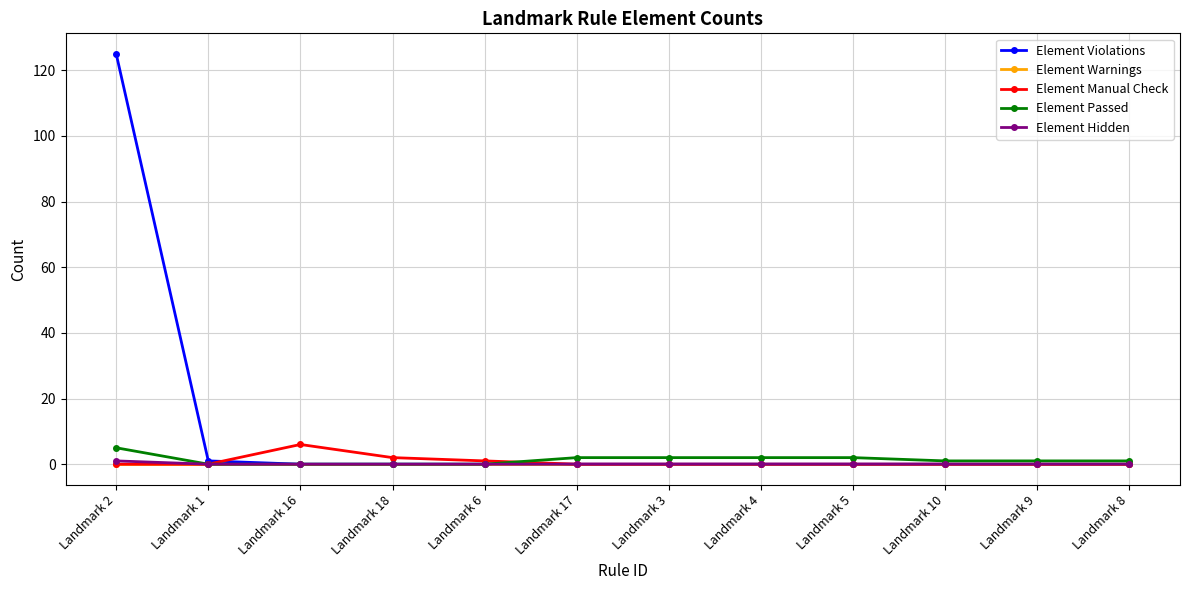

Which category has the highest value in the Element Passed series?

Landmark 2